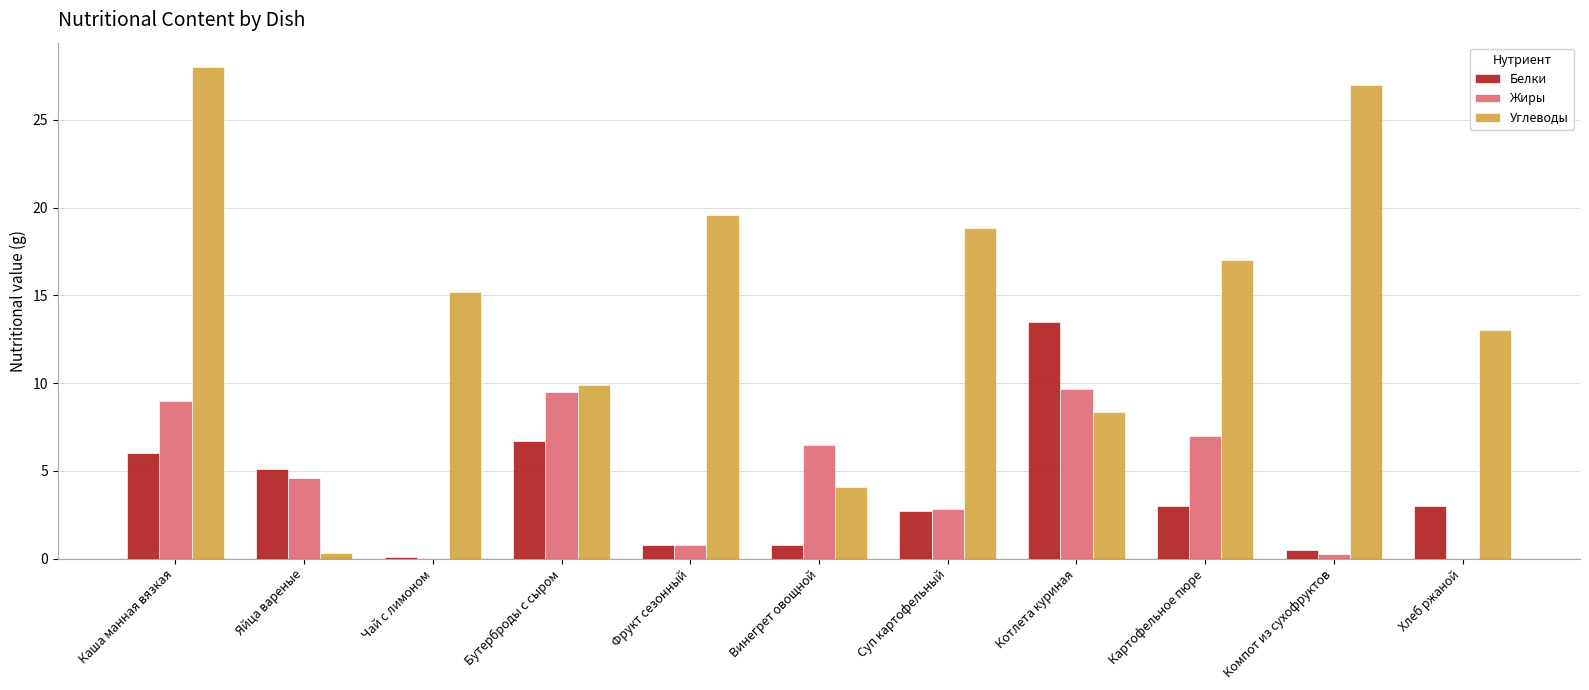

Is it true that Углеводы equals 2.6 at Бутерброды с сыром?

False